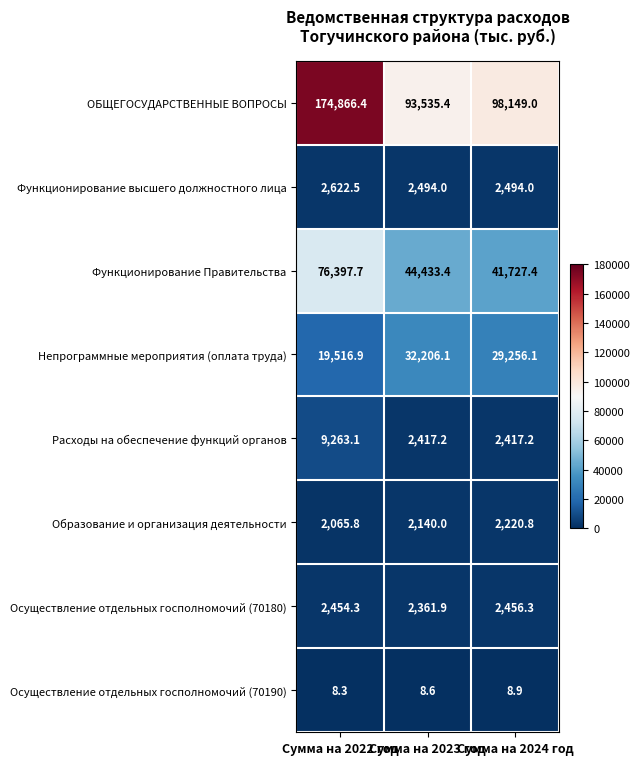

Which series has the largest total across all categories?

ОБЩЕГОСУДАРСТВЕННЫЕ ВОПРОСЫ